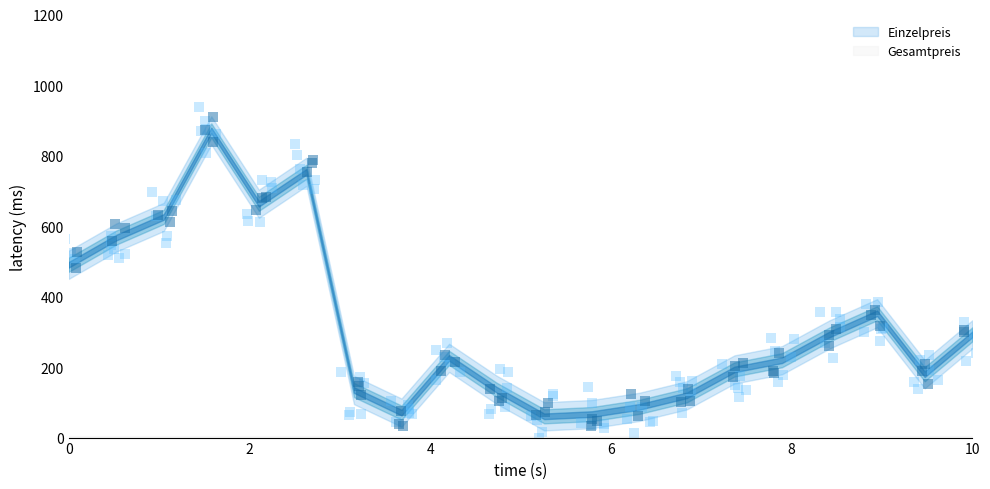

Which series contains the lowest Y value?

Gesamtpreis